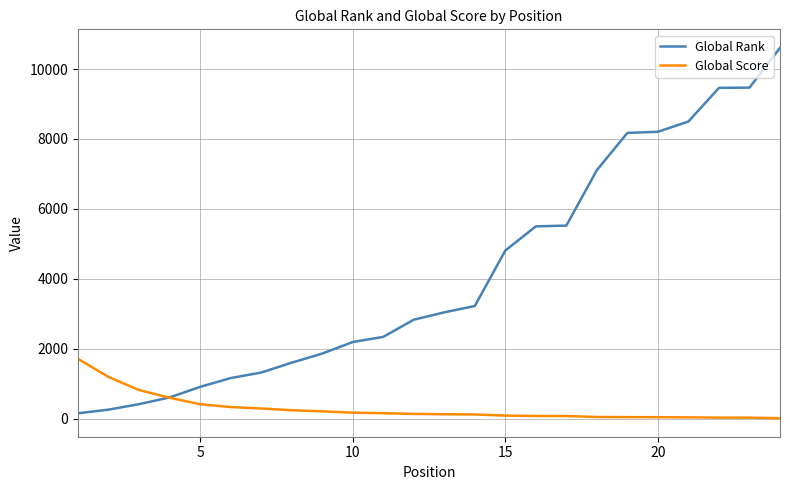

Rank the series by their average value, from highest to lowest.

Global Rank, Global Score